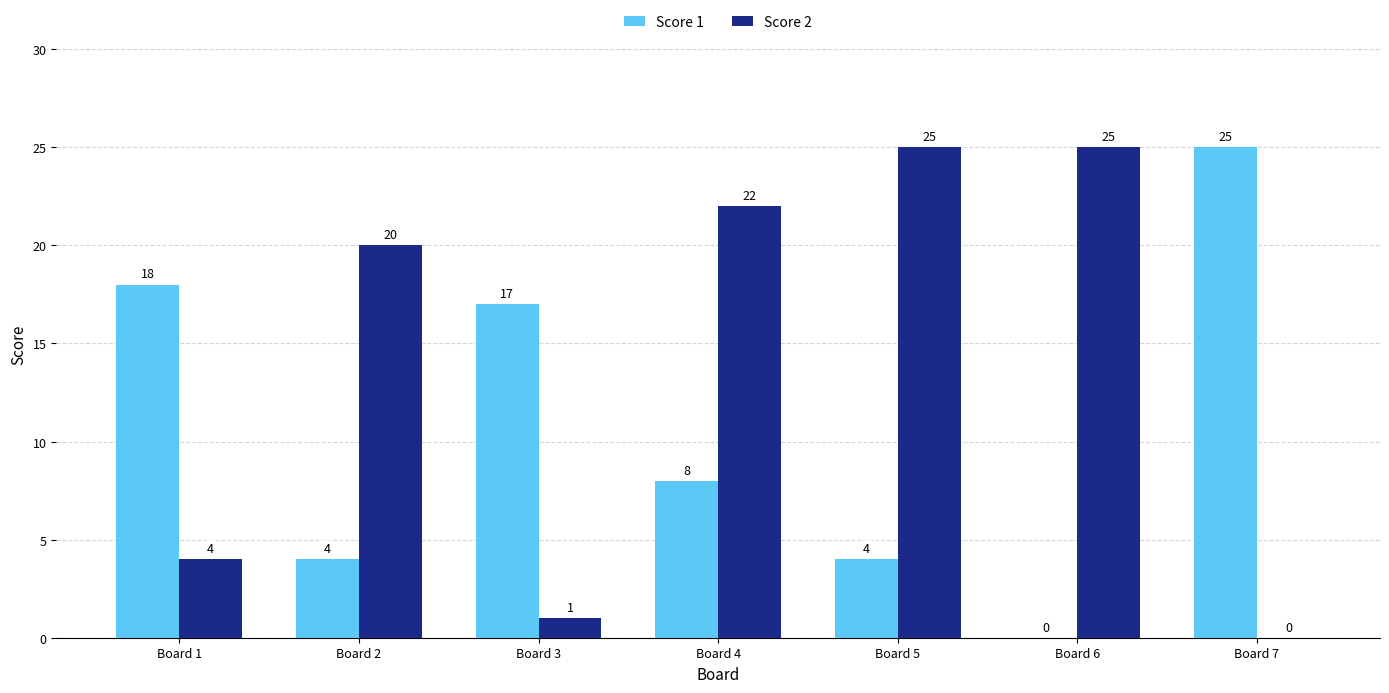

What is the sum of all Score 2 values?

97